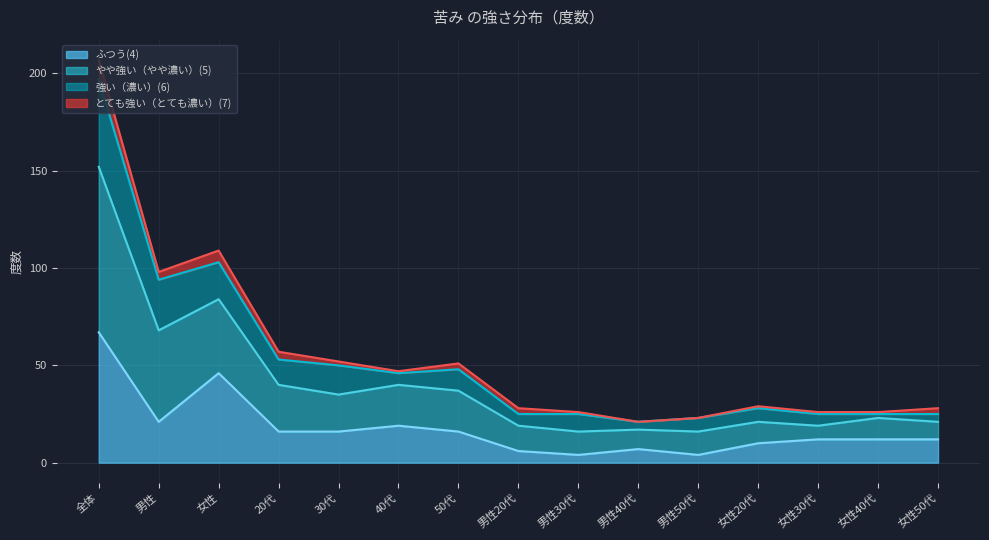

Where does the ふつう(4) series first go above 12?

全体